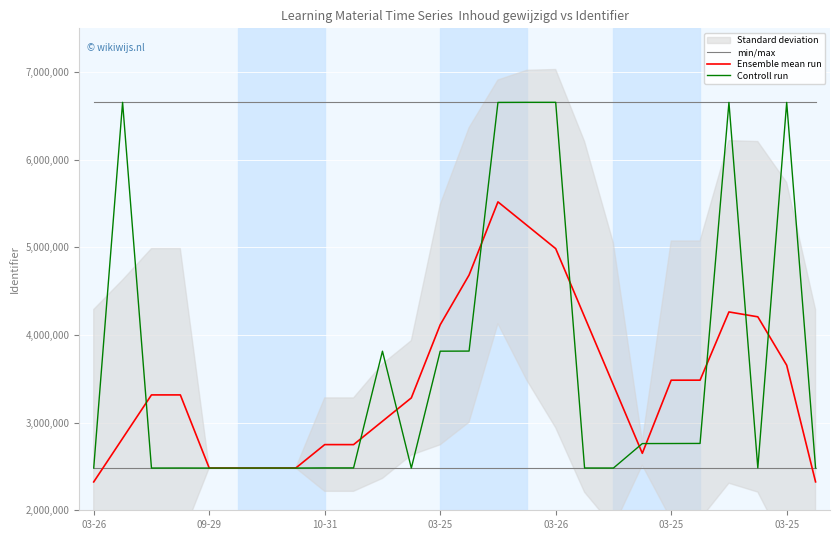

Reading left to right, extract all data points from this chart.

min/max: 6655428.0	6655428.0	6655428.0	6655428.0	6655428.0	6655428.0	6655428.0	6655428.0	6655428.0	6655428.0	6655428.0	6655428.0	6655428.0	6655428.0	6655428.0	6655428.0	6655428.0	6655428.0	6655428.0	6655428.0	6655428.0	6655428.0	6655428.0	6655428.0	6655428.0	6655428.0
Ensemble mean run: 2323771.0	2820240.2	3316584.8	3316597.4	2481983.6	2481997.0	2482266.2	2482660.4	2749422.2	2749313.6	3016074.8	3282675.6	4116830.4	4684797.4	5519522.2	5252873.6	4985968.2	4207340.8	3428635.8	2650113.6	3484556.6	3484860.4	4263485.8	4207842.8	3655279.4	2324366.4
Controll run: 2481719.0	6655416.0	2481720.0	2482346.0	2481723.0	2481782.0	2482347.0	2481787.0	2483692.0	2483694.0	3815591.0	2481804.0	3815593.0	3816696.0	6654468.0	6655426.0	6655428.0	2482350.0	2482169.0	2761331.0	2761901.0	2762817.0	6654565.0	2483688.0	6654458.0	2483686.0